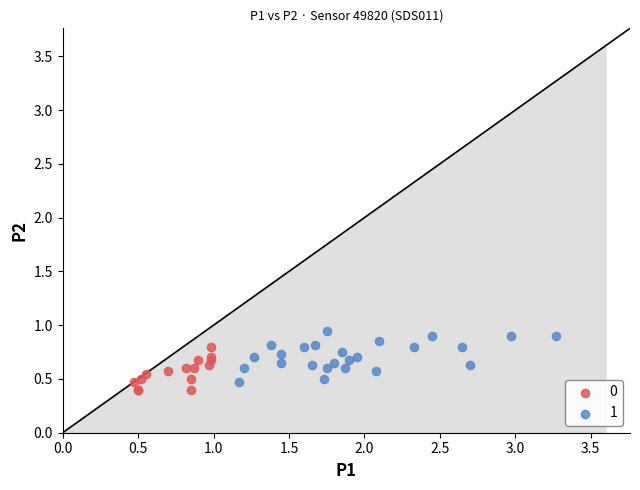

What are all the series names shown in the legend?

0, 1